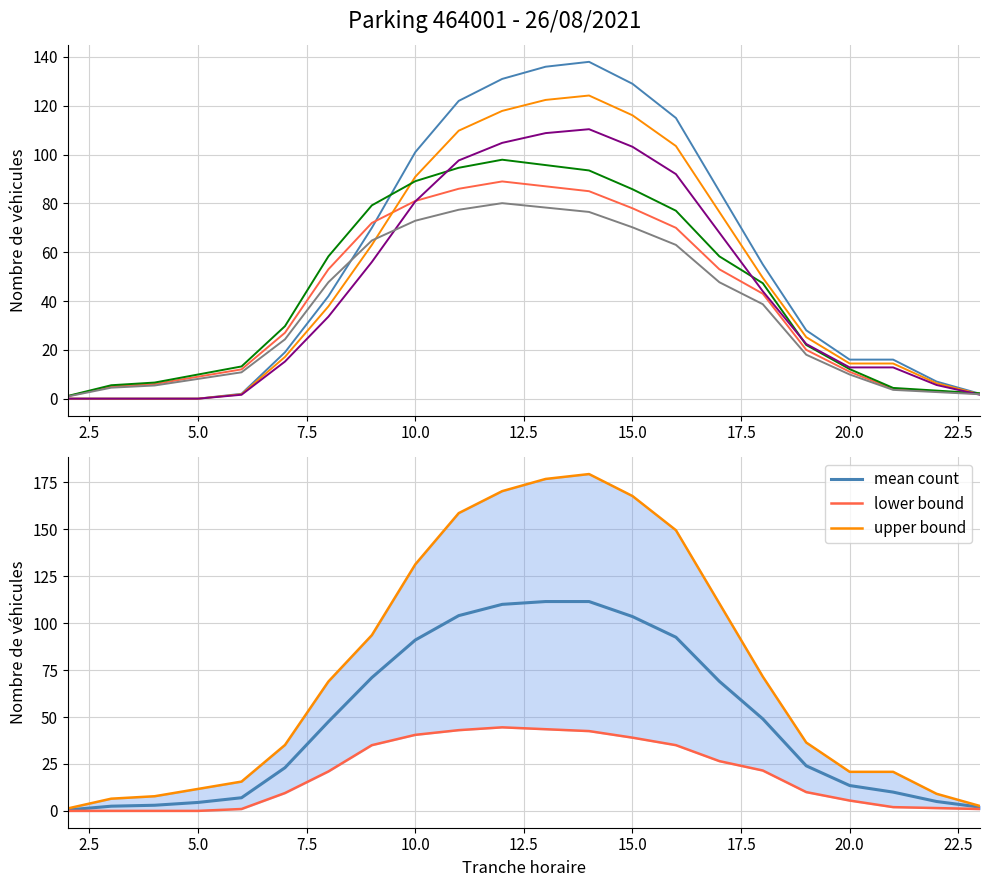

Does the chart have visible grid lines?

Yes